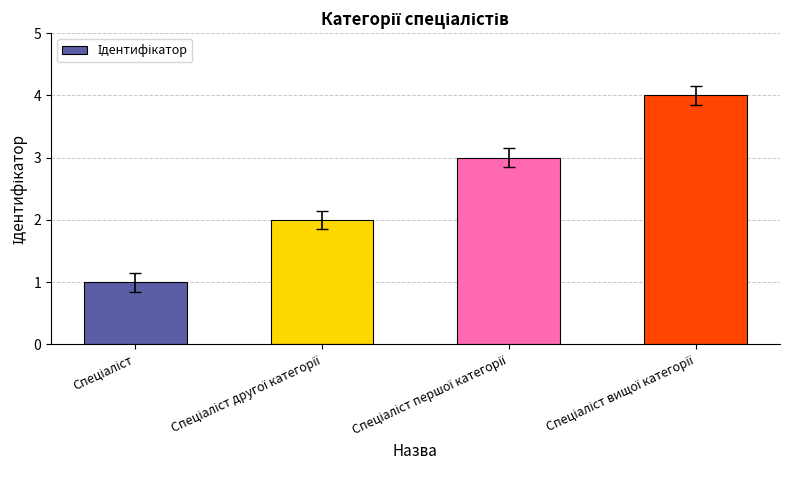

What is the maximum value shown in the chart?

4